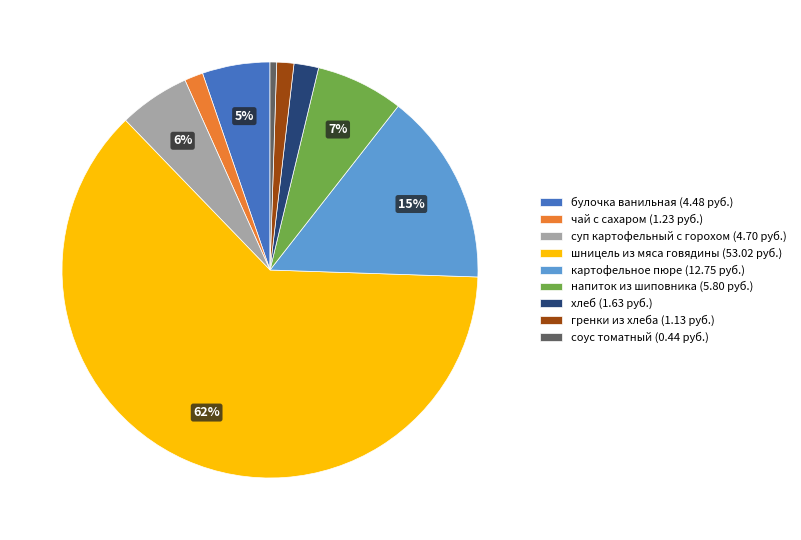

Is хлеб the majority of the pie?

No